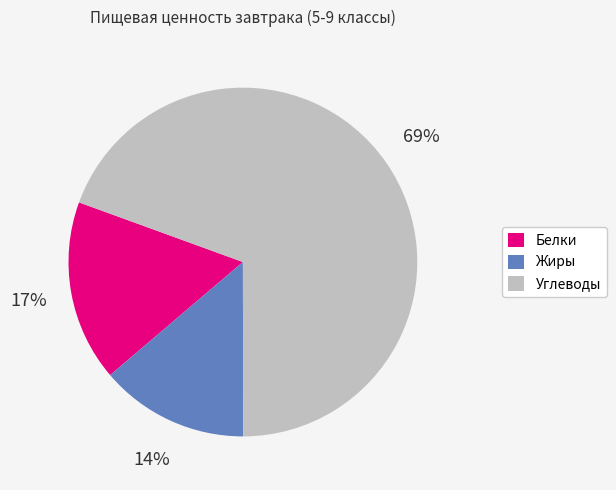

Which category has the smallest portion of the pie?

Жиры